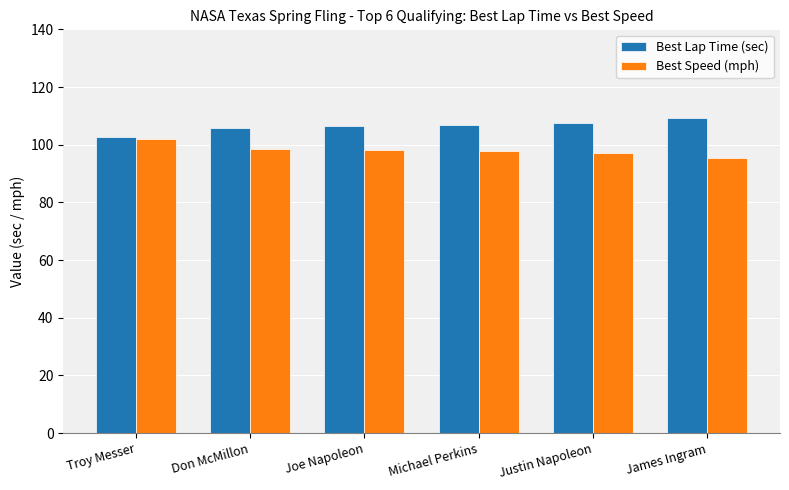

List the series in order of their overall mean, lowest first.

Best Speed (mph), Best Lap Time (sec)